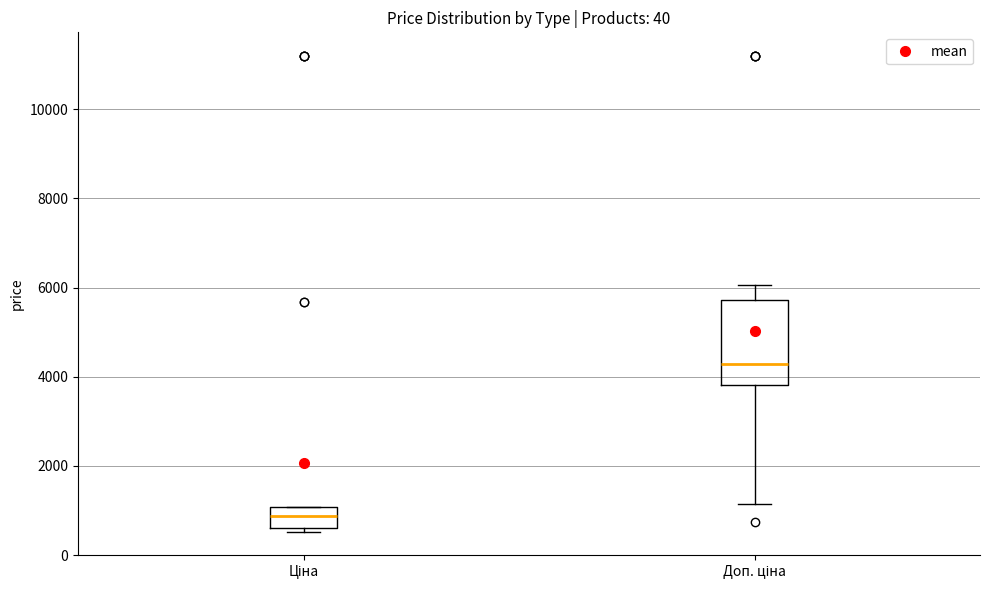

Which box's median line is the highest?

Доп. ціна